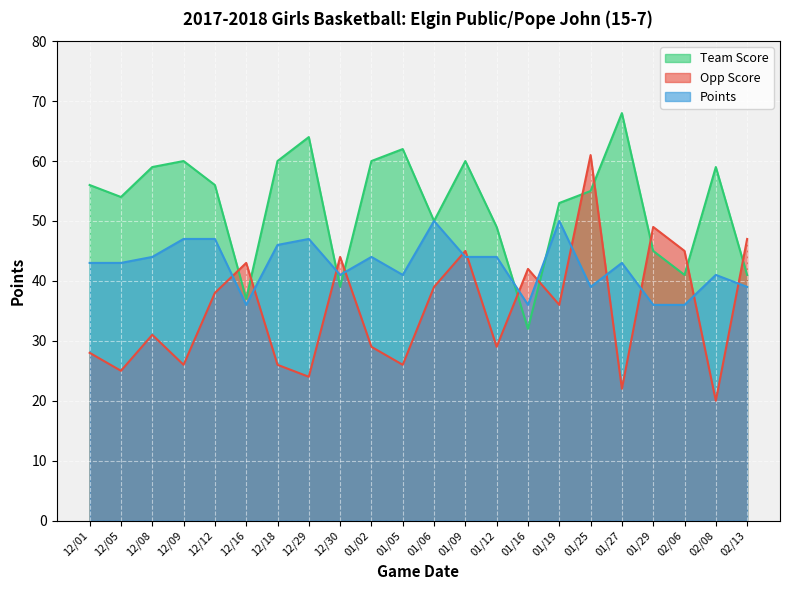

What position from the left is 01/06?

12